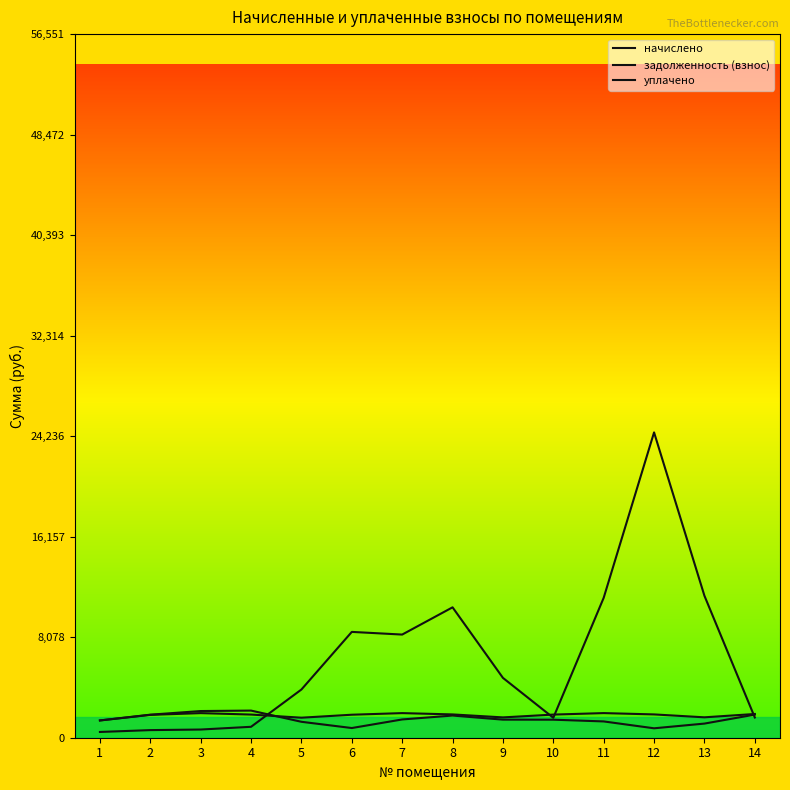

Between which two adjacent categories do начислено and уплачено first intersect?

4 and 5